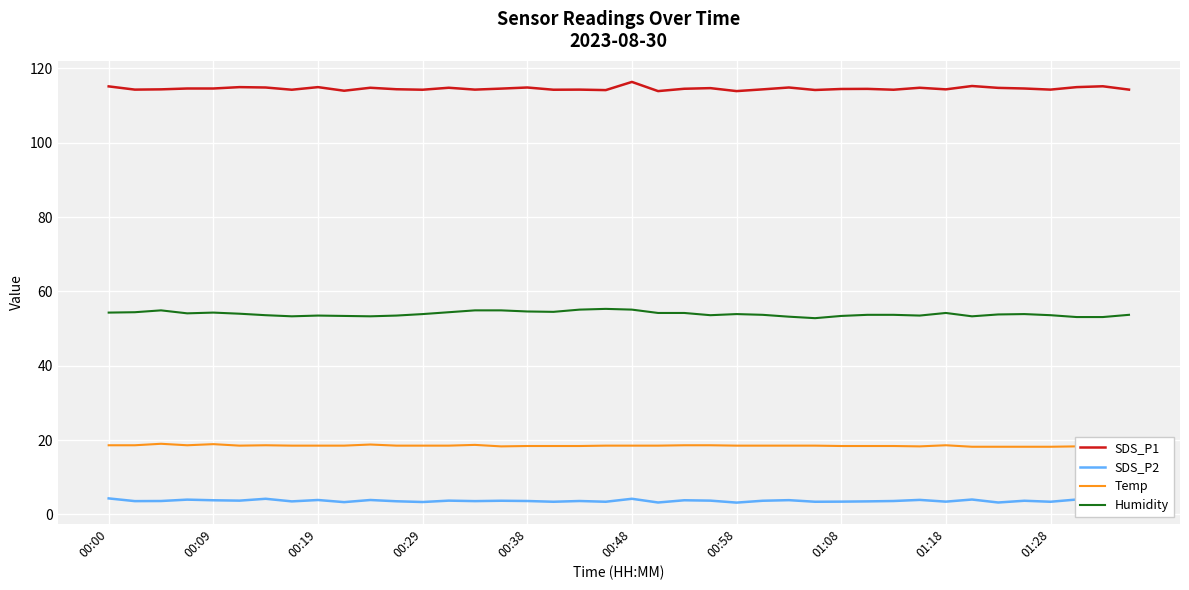

What is the lowest value of the SDS_P1 series?

113.9